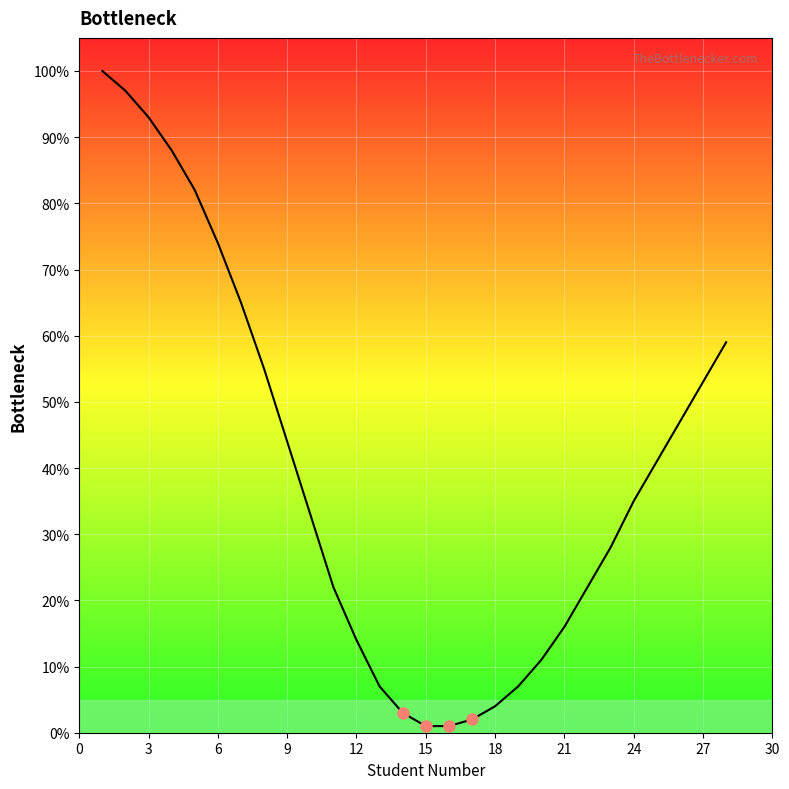

What is the greatest value displayed?

100